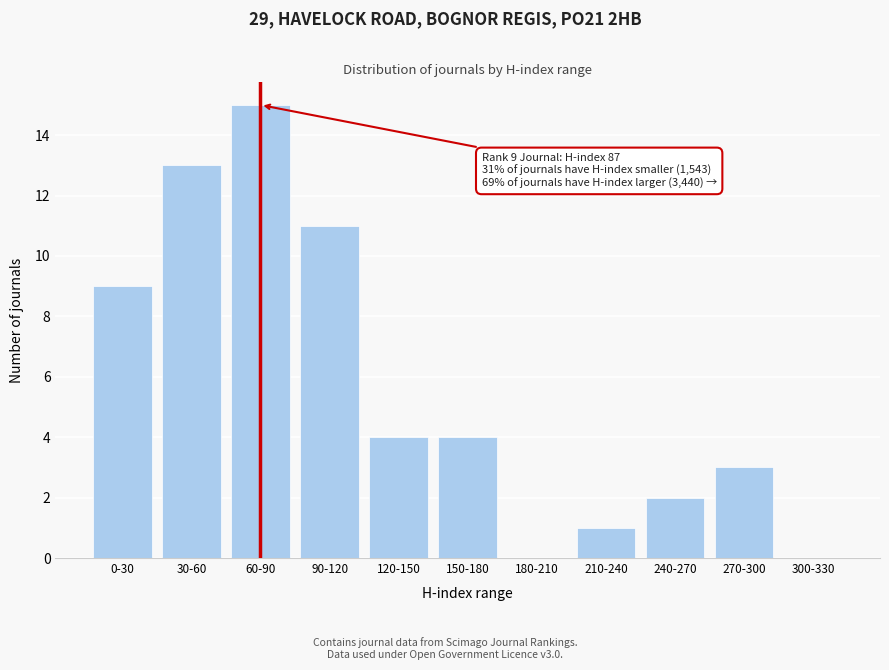

Reading right to left, list all the values displayed in this chart.

300-330=0	270-300=3	240-270=2	210-240=1	180-210=0	150-180=4	120-150=4	90-120=11	60-90=15	30-60=13	0-30=9